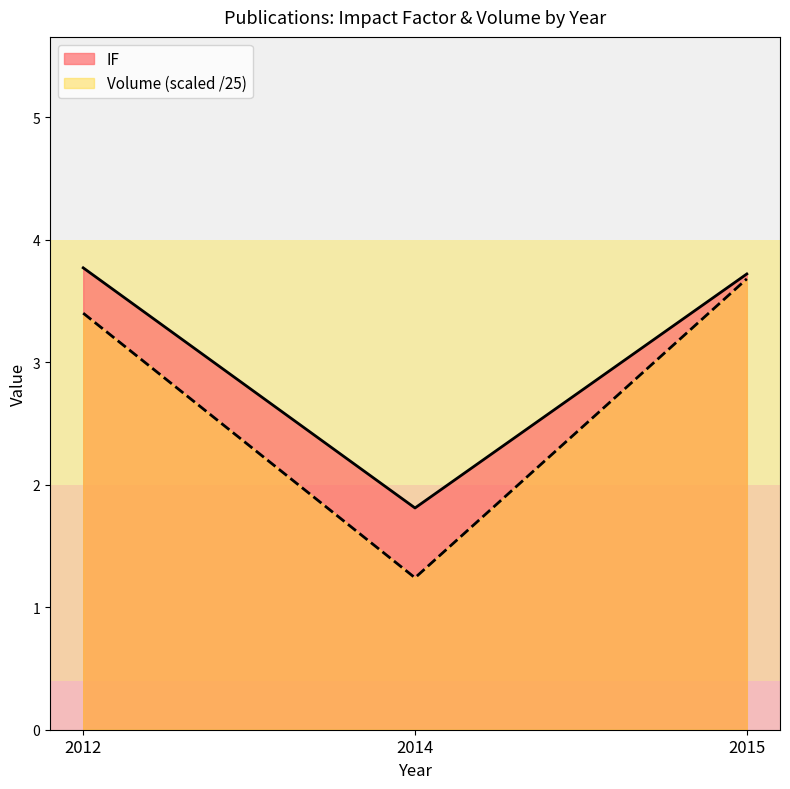

Which series has the largest range (max minus min)?

Volume (scaled /25)